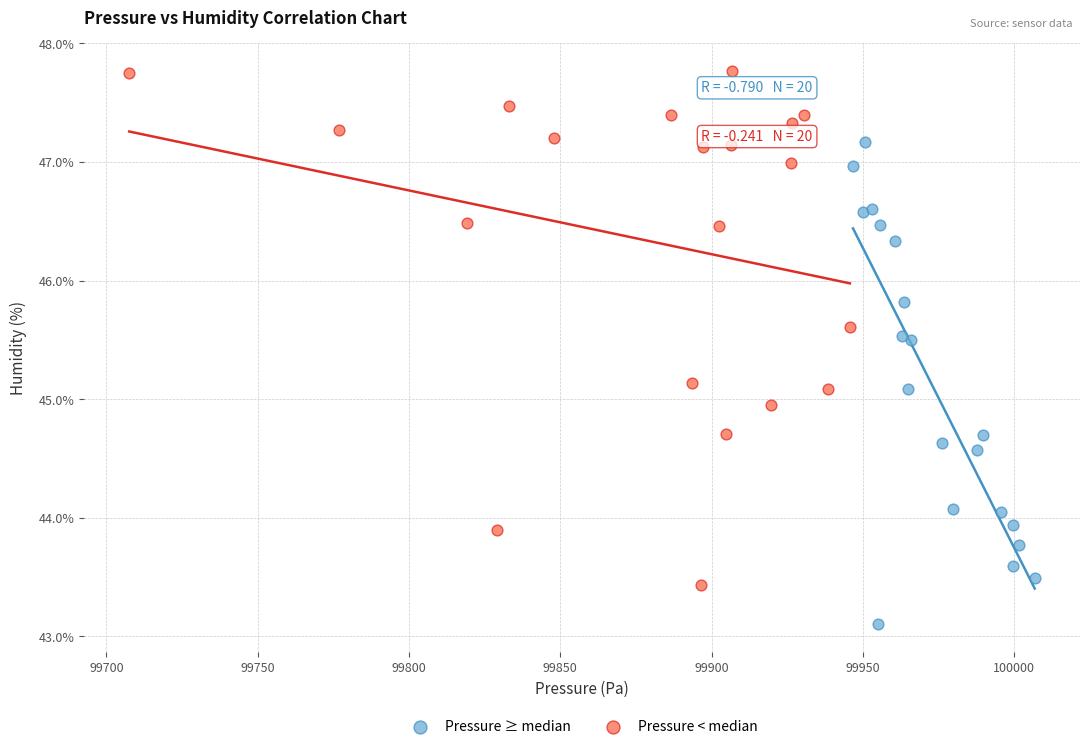

Which series has the largest Y range (max minus min)?

Pressure < median